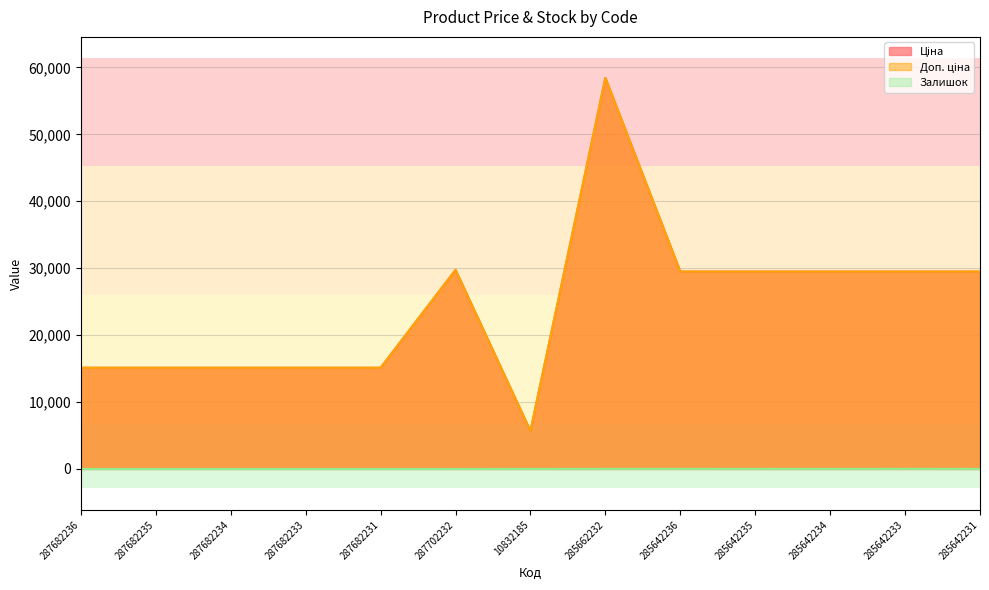

Where is Доп. ціна nearest to the value 32050?

287702232